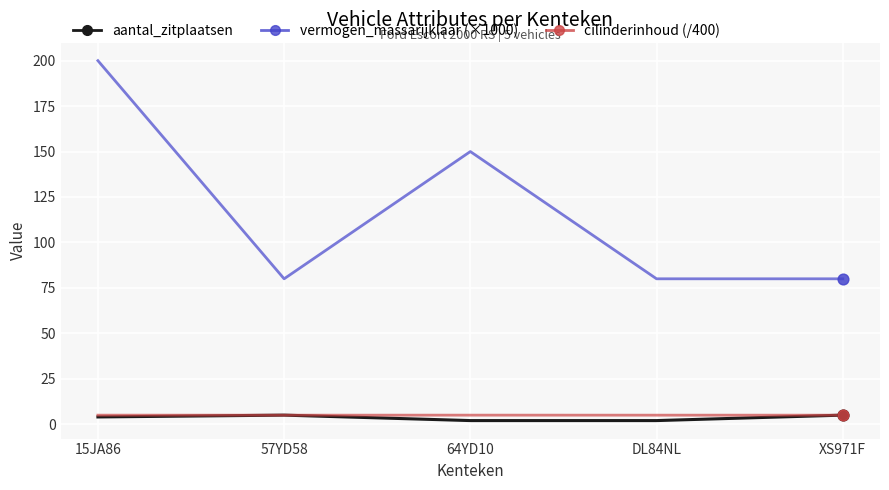

What is the total value across all series at 57YD58?

90.0